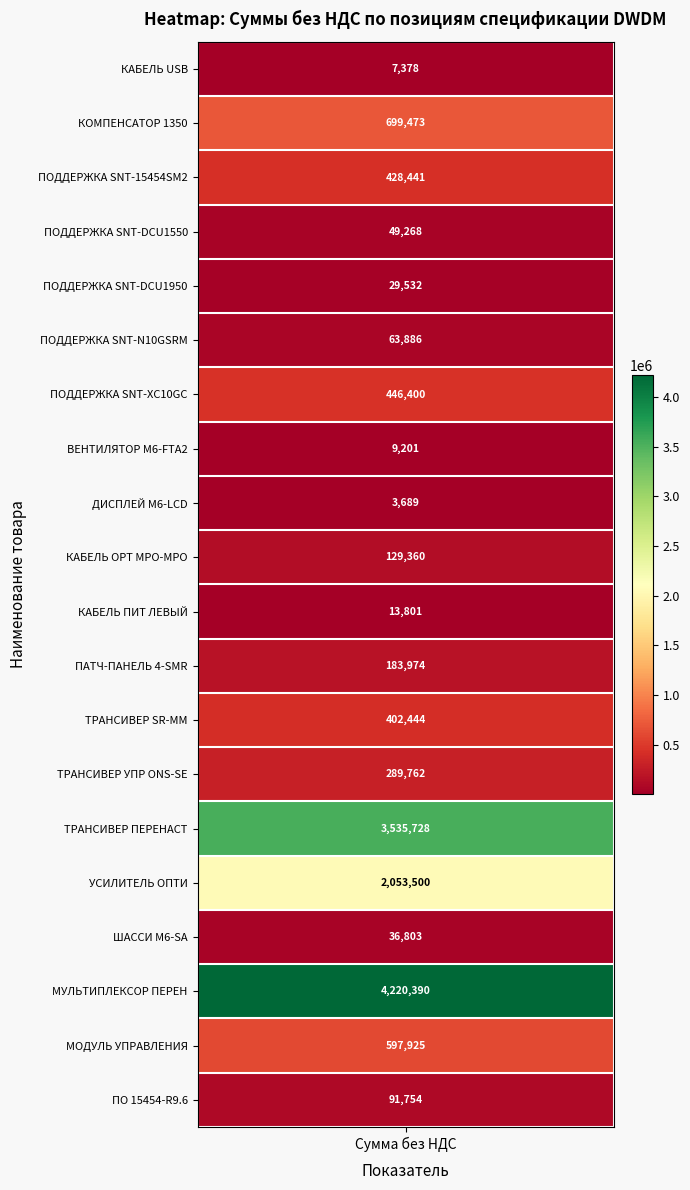

Reading left to right, list all the values displayed in this chart.

7377.6	699472.8	428441.4	49268.0	29532.0	63886.2	446400.0	9200.8	3688.8	129360.0	13801.2	183973.6	402444.0	289761.6	3535728.0	2053500.0	36803.2	4220390.0	597924.8	91753.6